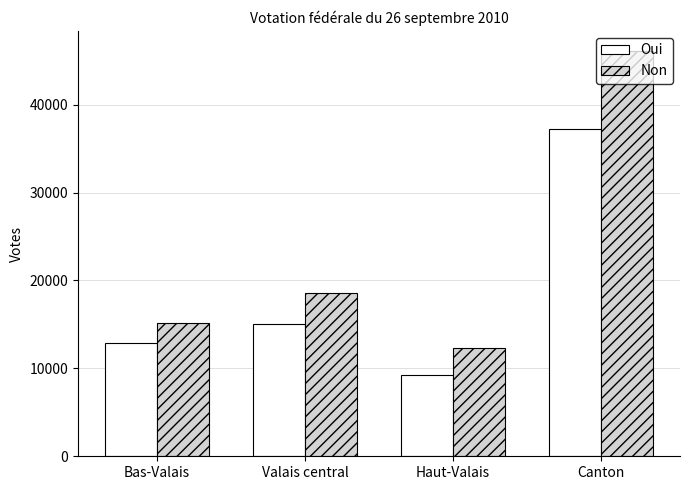

Is it true that Non equals 32801 at Valais central?

False